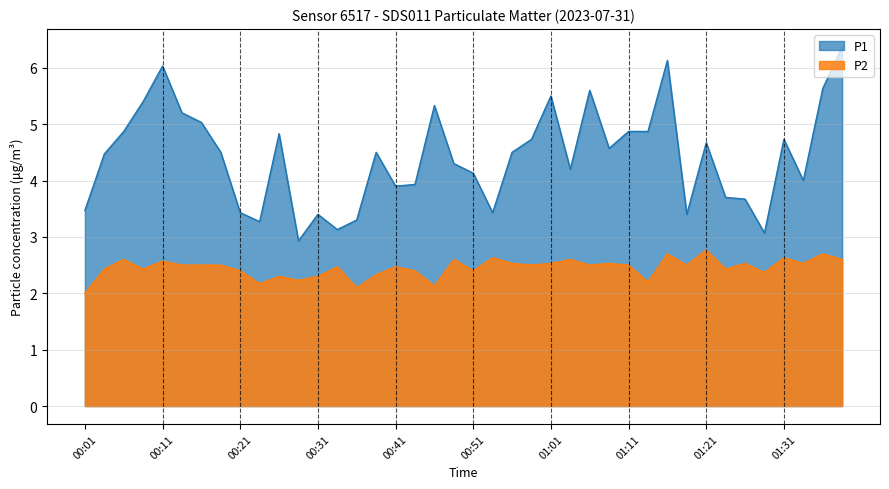

What is the minimum value for P1?

2.9